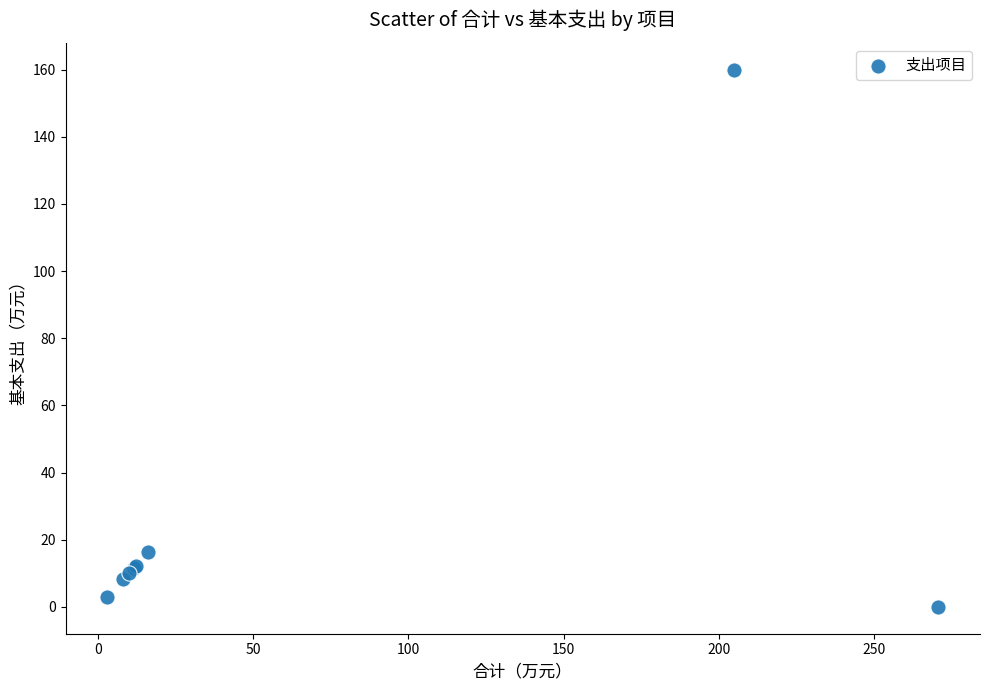

What Y value in the scatter plot is closest to 79?

16.3